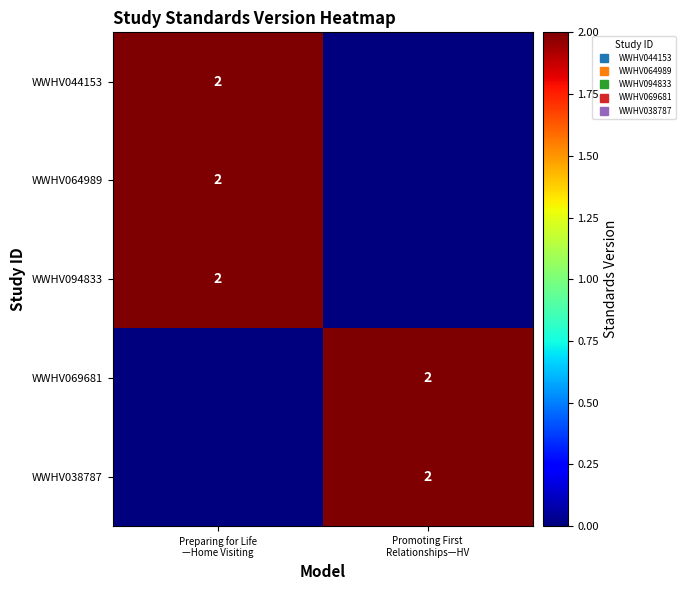

Is the value of WWHV064989 at Promoting First Relationships—HV greater than the value of WWHV069681 at Promoting First Relationships—HV?

No